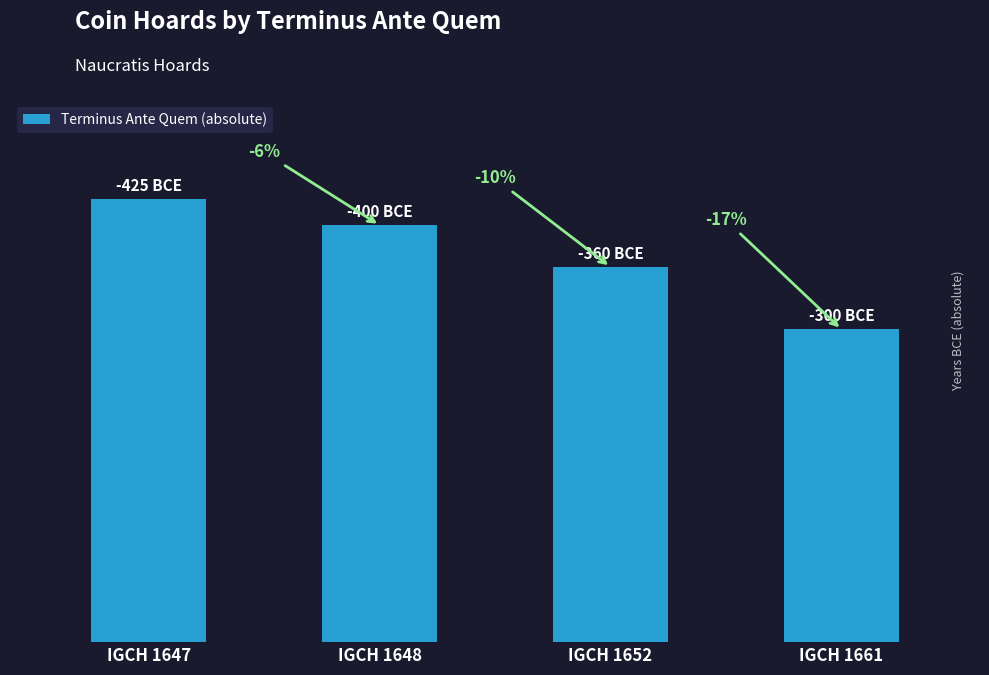

Does the chart contain any negative values?

No